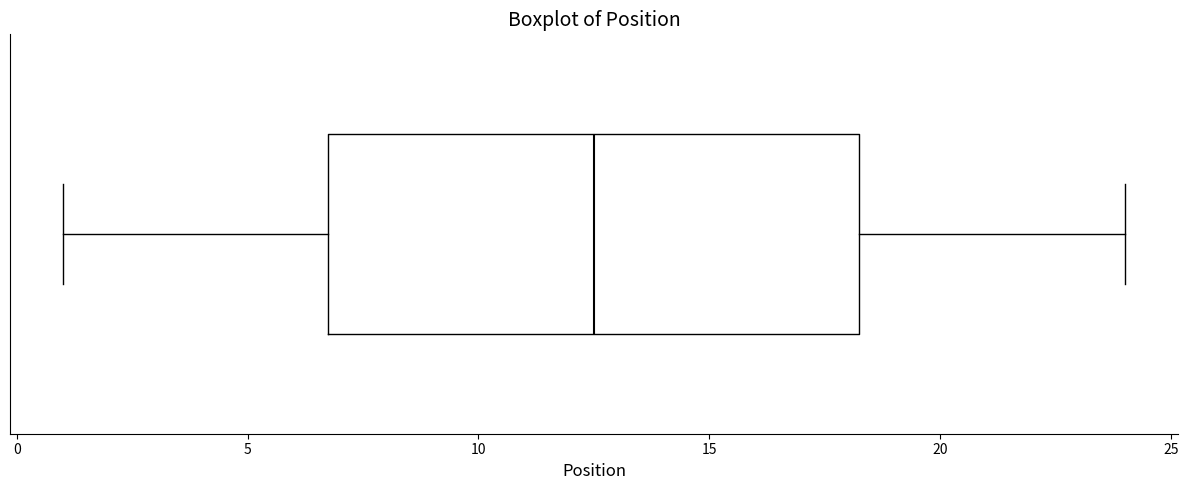

Transcribe this box plot: give where the median line is, the range the box spans, and where the two whiskers end, as read against the x-axis. The values are not printed on the chart, so give them approximately, as read against the axis.

median 12.5, box 7.0 to 18.5, whiskers 1.0 to 24.0